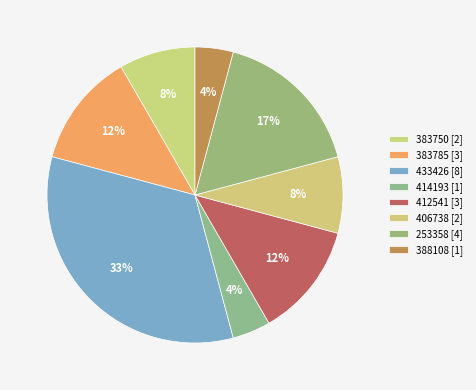

To the nearest percent, what is the average slice percentage?

12%